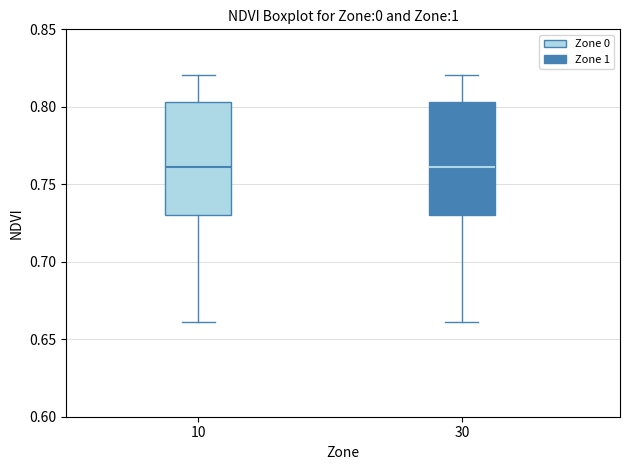

Where is the lower edge of the box at x = 10 on the y-axis? The values are not printed on the chart, so give them approximately, as read against the axis.

0.730